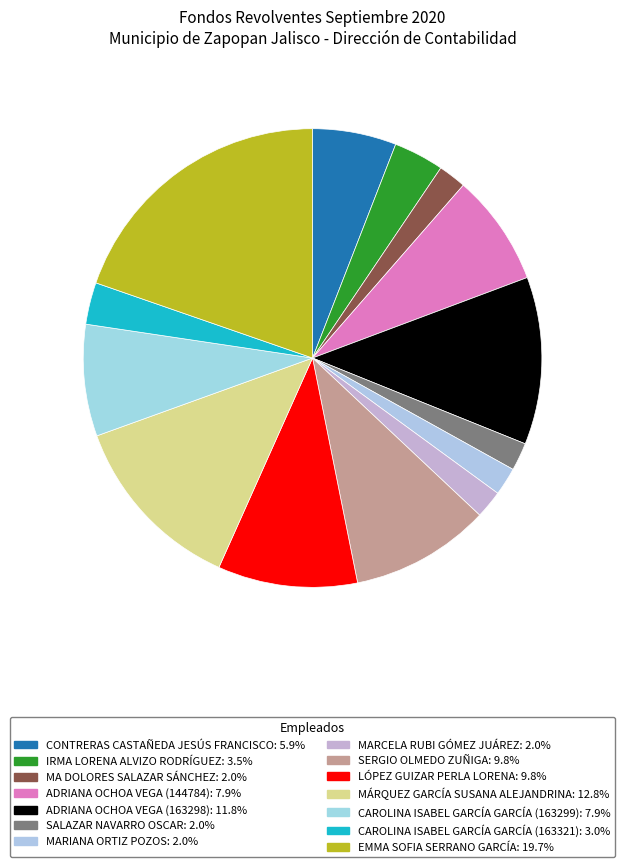

The MARIANA ORTIZ POZOS slice represents 2% of the pie. True or false?

True